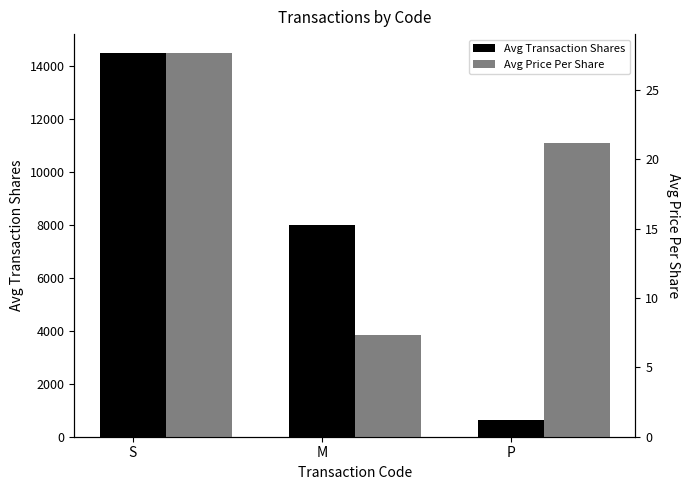

What is the sum of the Avg Price Per Share values at M and S?

34.9